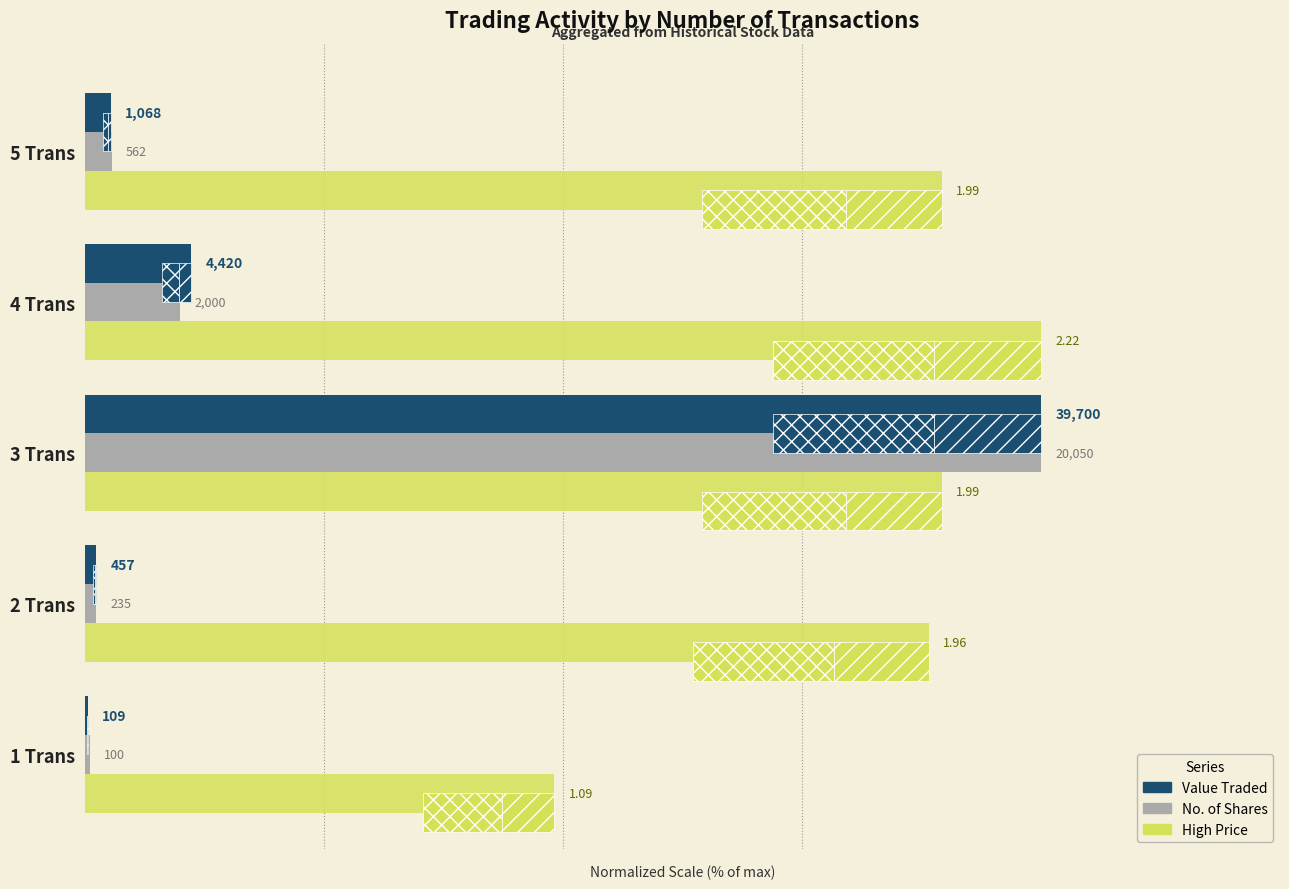

The No. of Shares series shows 67.9 at 3 Trans. True or false?

False